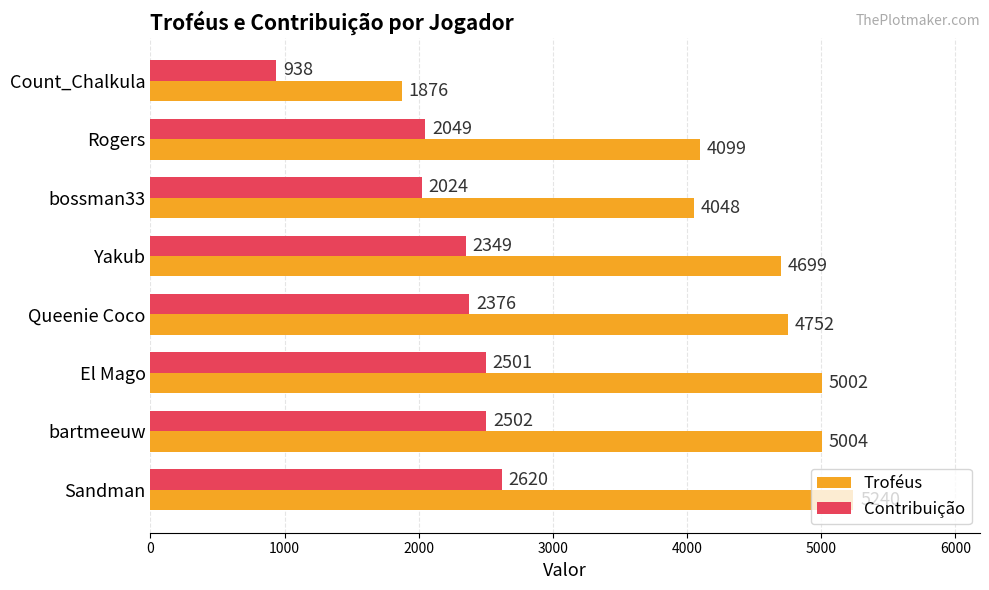

What is the average value of the Contribuição series?

2170